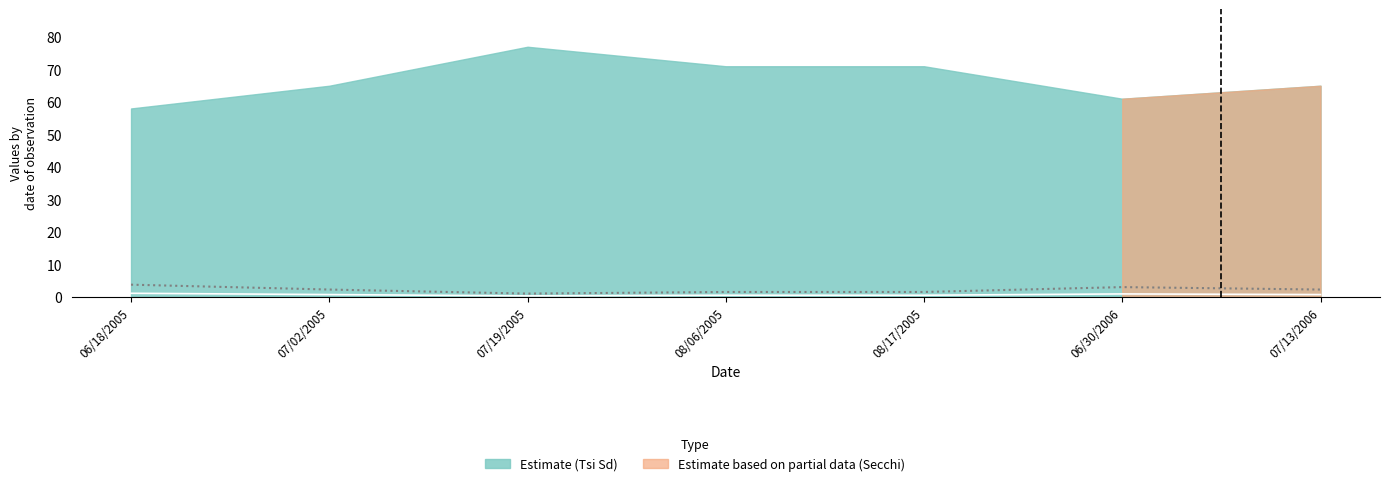

What is the difference between the Secchi Meters values at 07/02/2005 and 06/18/2005?

0.4